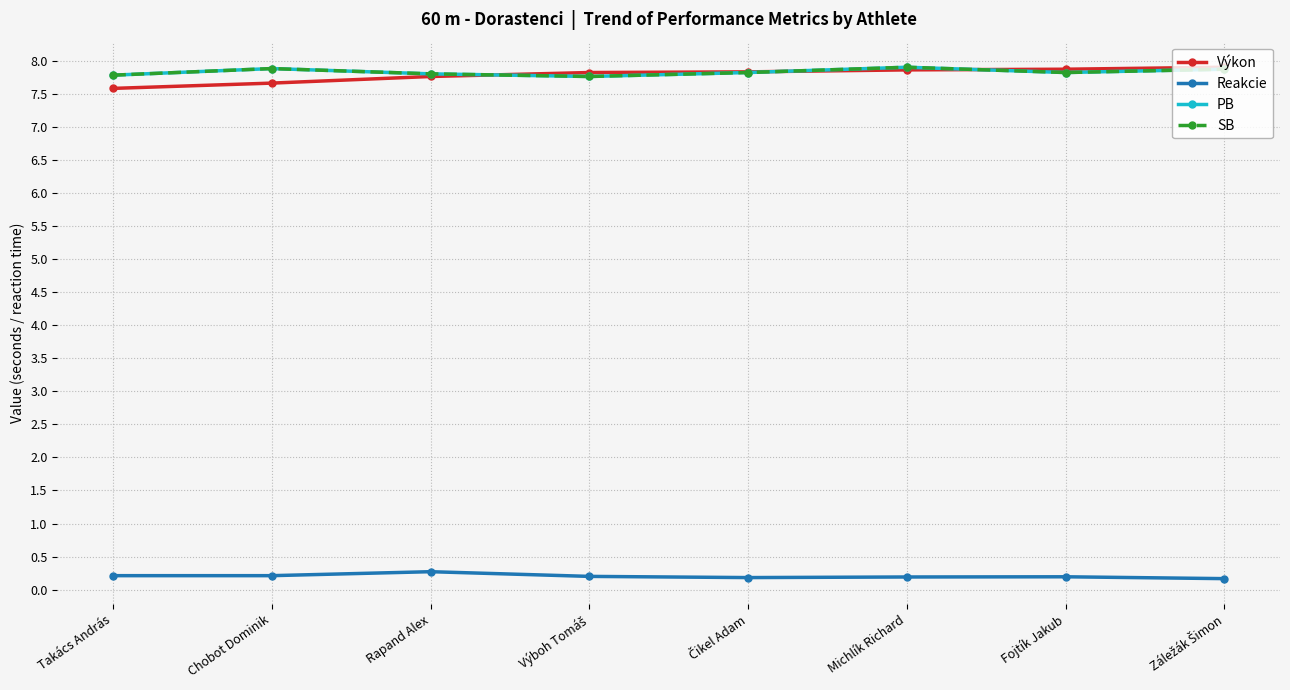

True or false: Reakcie and PB cross at least once.

False